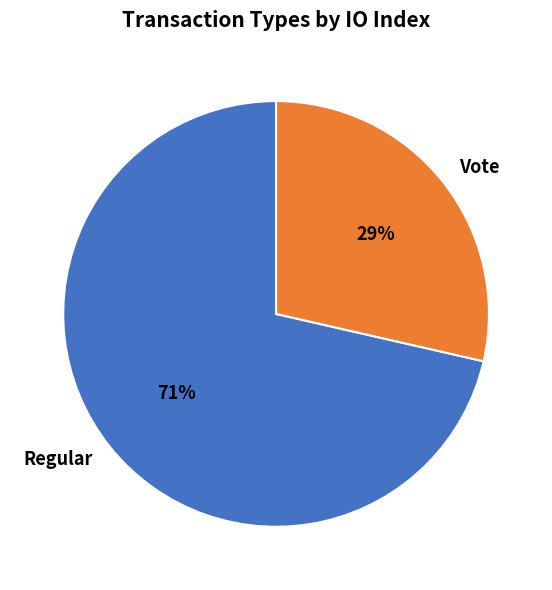

Is Regular the majority of the pie?

Yes